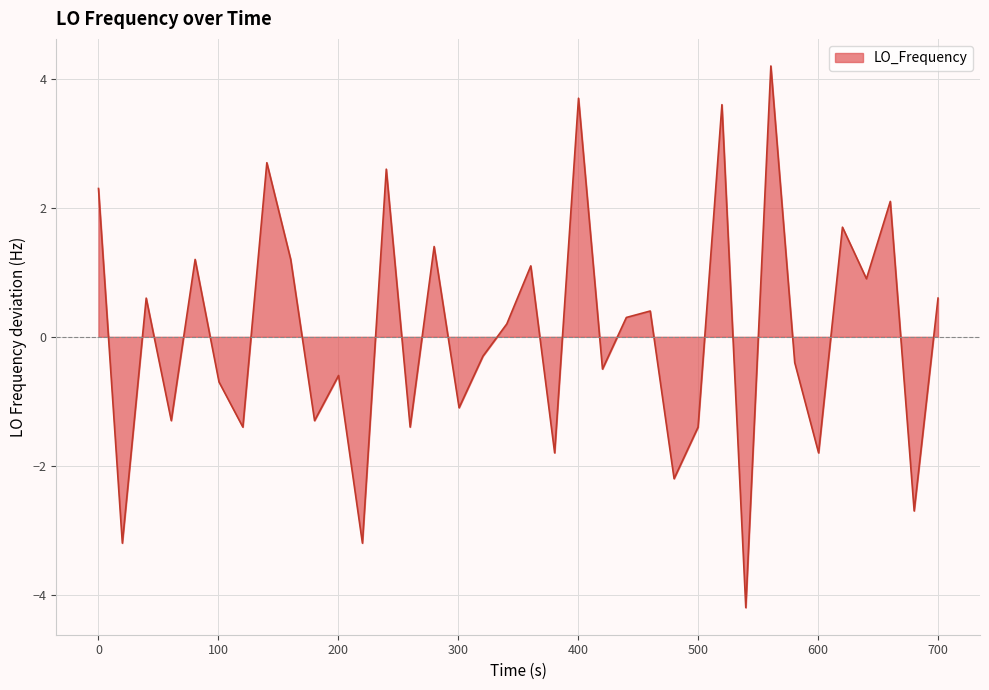

What is the sum of all values?

1.3